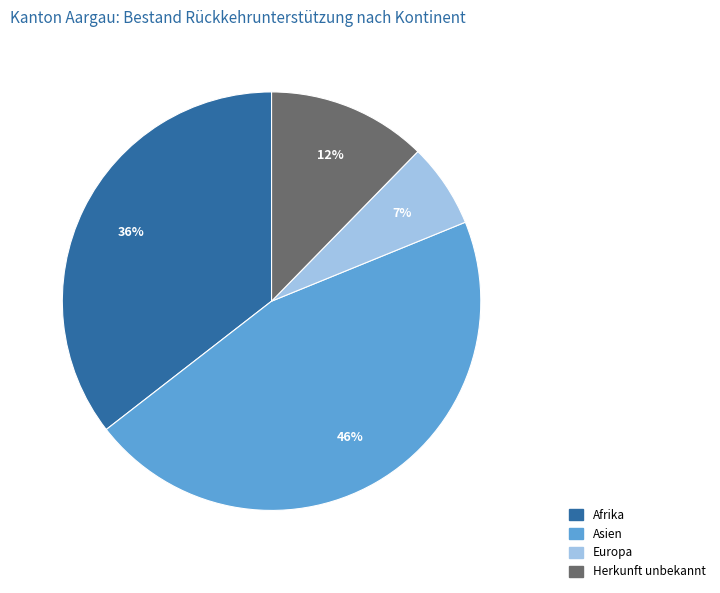

Is there any slice that represents more than half of the pie?

No